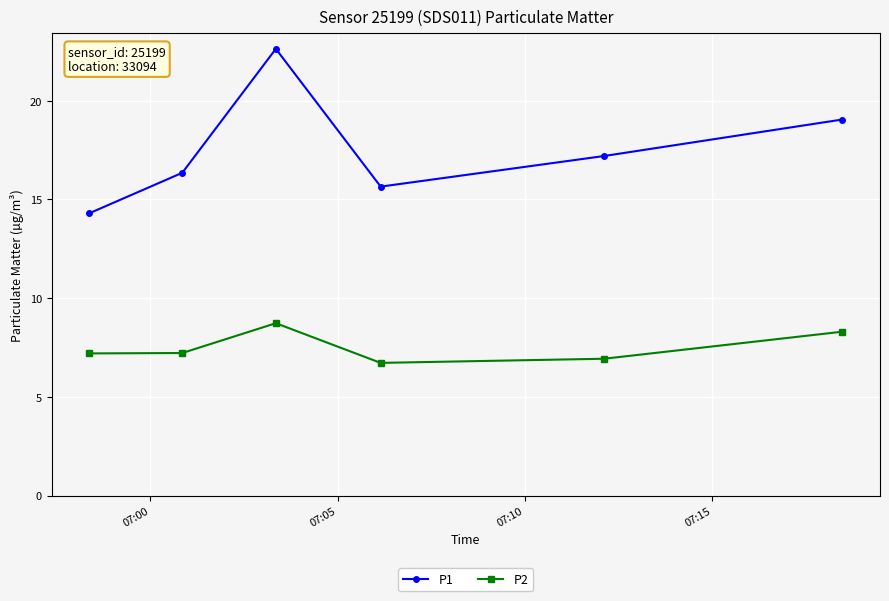

Rank the series by their average value, from lowest to highest.

P2, P1